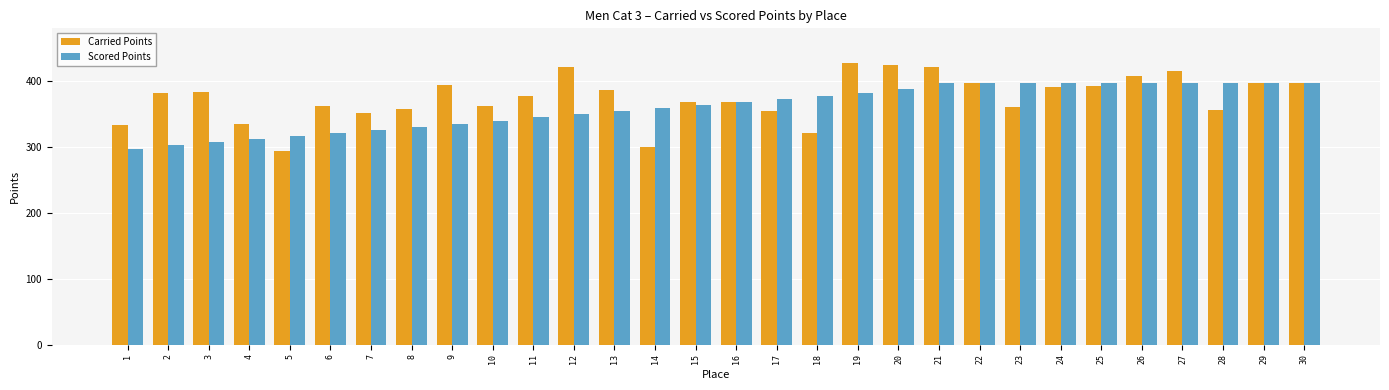

How many groups of bars are there?

30